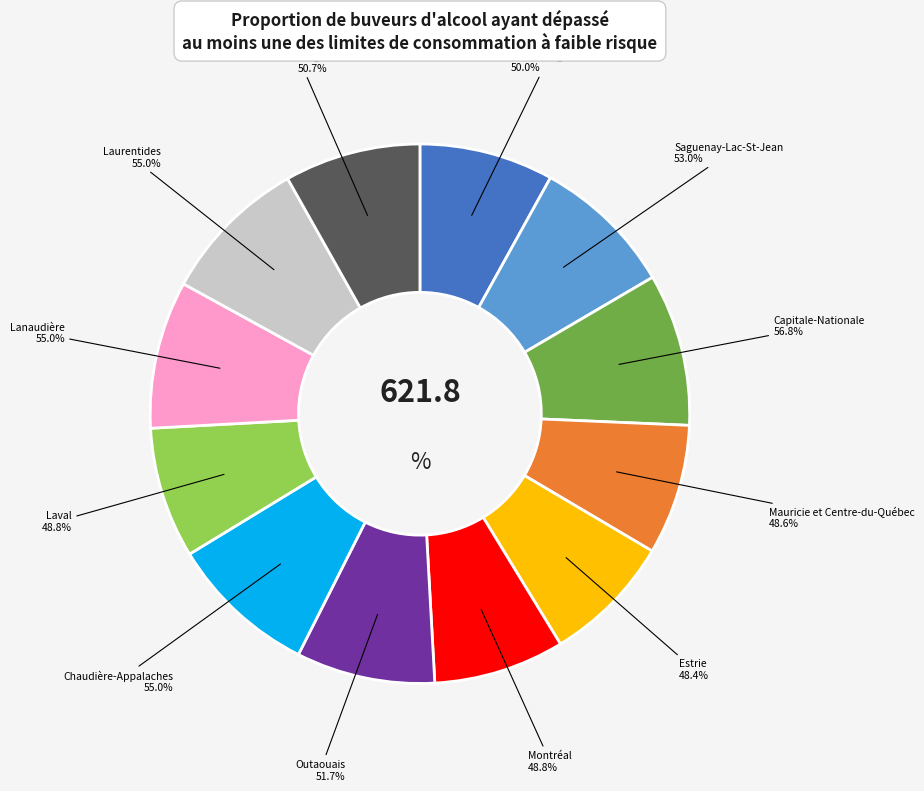

Rank the categories by value from highest to lowest.

Capitale-Nationale, Lanaudière, Chaudière-Appalaches, Laurentides, Saguenay-Lac-St-Jean, Outaouais, Montérégie, Petites régions, Laval, Montréal, Mauricie et Centre-du-Québec, Estrie